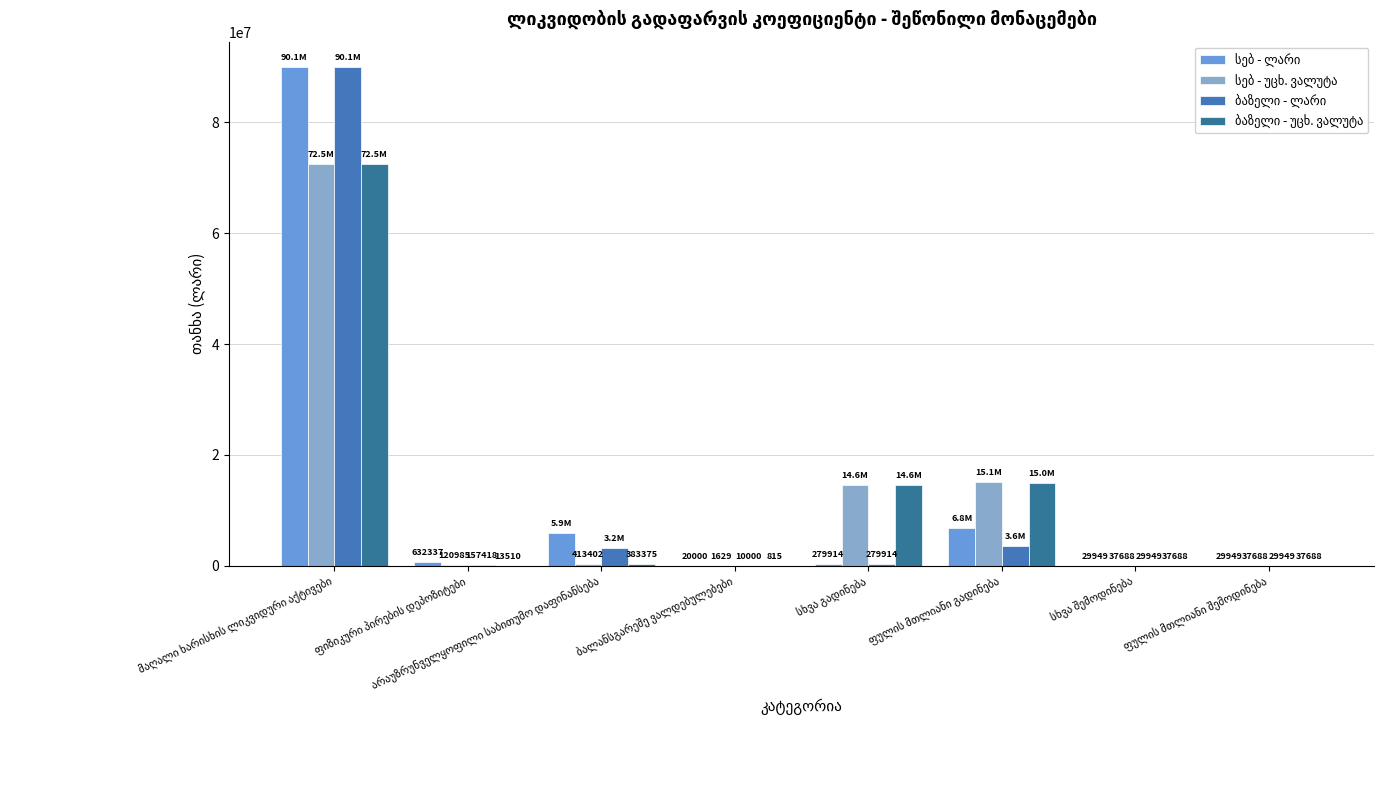

Which series has the largest range (max minus min)?

ბაზელი - ლარი